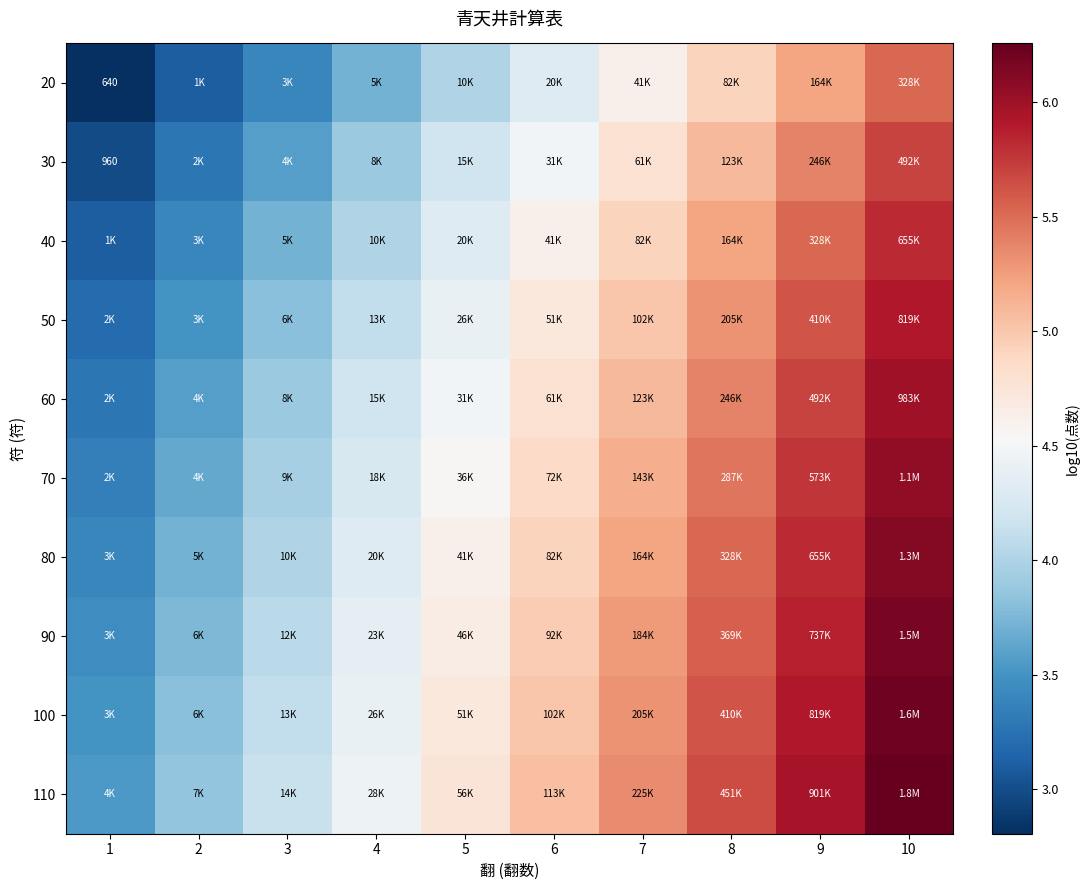

Rank the series by their maximum value, from highest to lowest.

110, 100, 90, 80, 70, 60, 50, 40, 30, 20